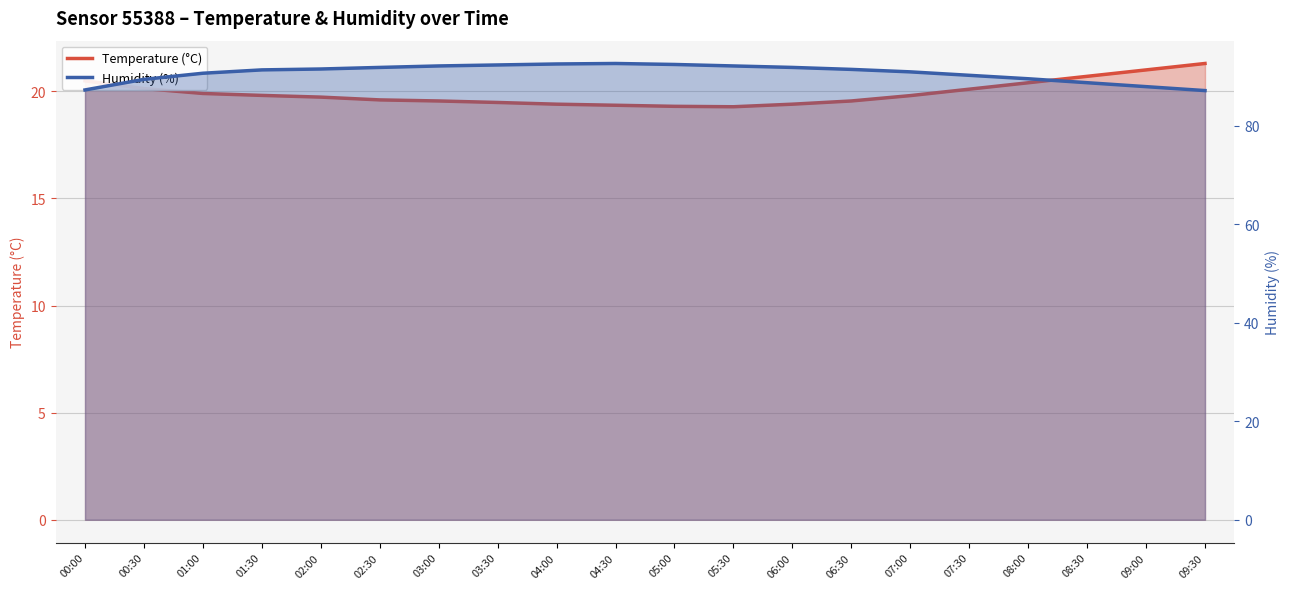

What is the difference between the second highest and minimum values in the Temperature (°C) series?

1.7